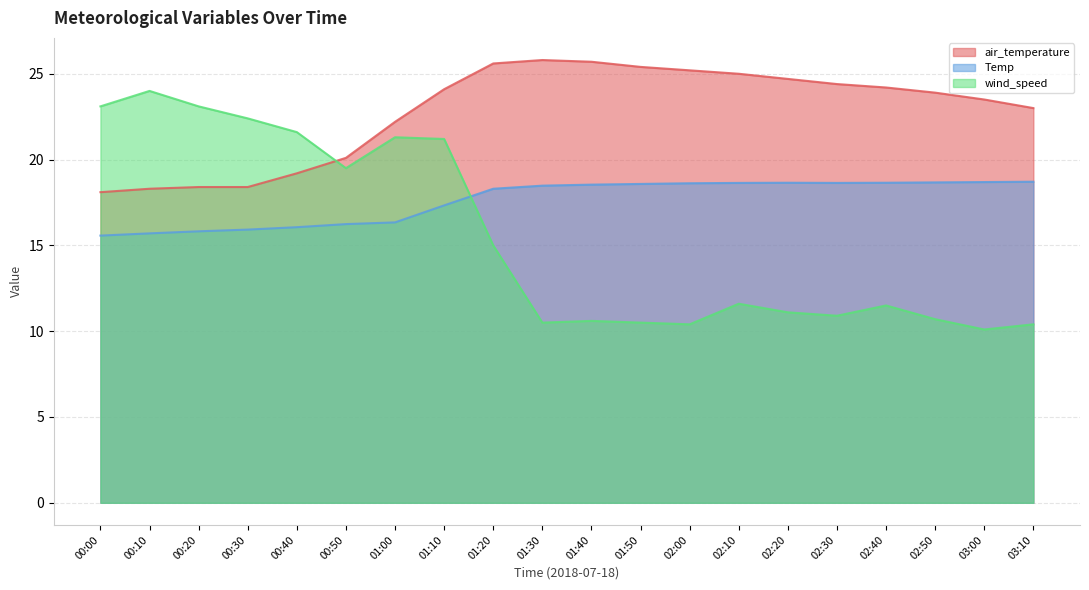

Rank the series at 03:00 from lowest to highest value.

wind_speed, Temp, air_temperature